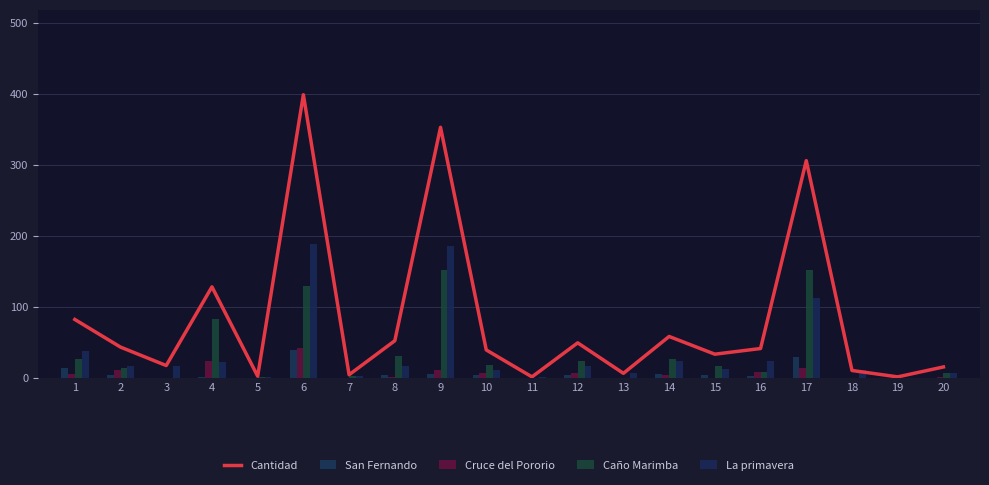

Reading left to right, list all the values displayed in this chart.

Cantidad: 82	43	17	128	2	399	4	52	353	39	1	49	6	58	33	41	306	10	1	15
San Fernando: 14	3	0	1	0	39	0	3	5	3	0	3	0	5	4	2	29	0	0	0
Cruce del Pororio: 5	10	0	23	0	42	0	1	10	7	0	6	0	4	0	8	13	0	1	1
Caño Marimba: 26	14	0	82	1	129	2	31	152	18	0	23	0	26	17	8	152	0	0	7
La primavera: 37	16	17	22	1	189	2	17	186	11	1	17	6	23	12	23	112	10	0	7